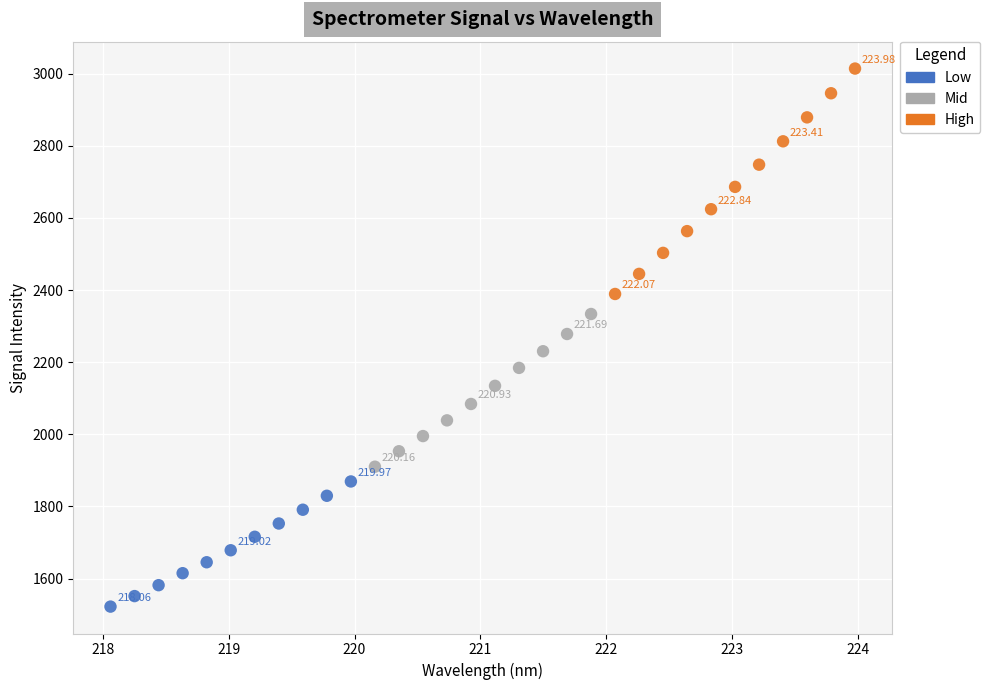

Which series contains the highest Y value?

High